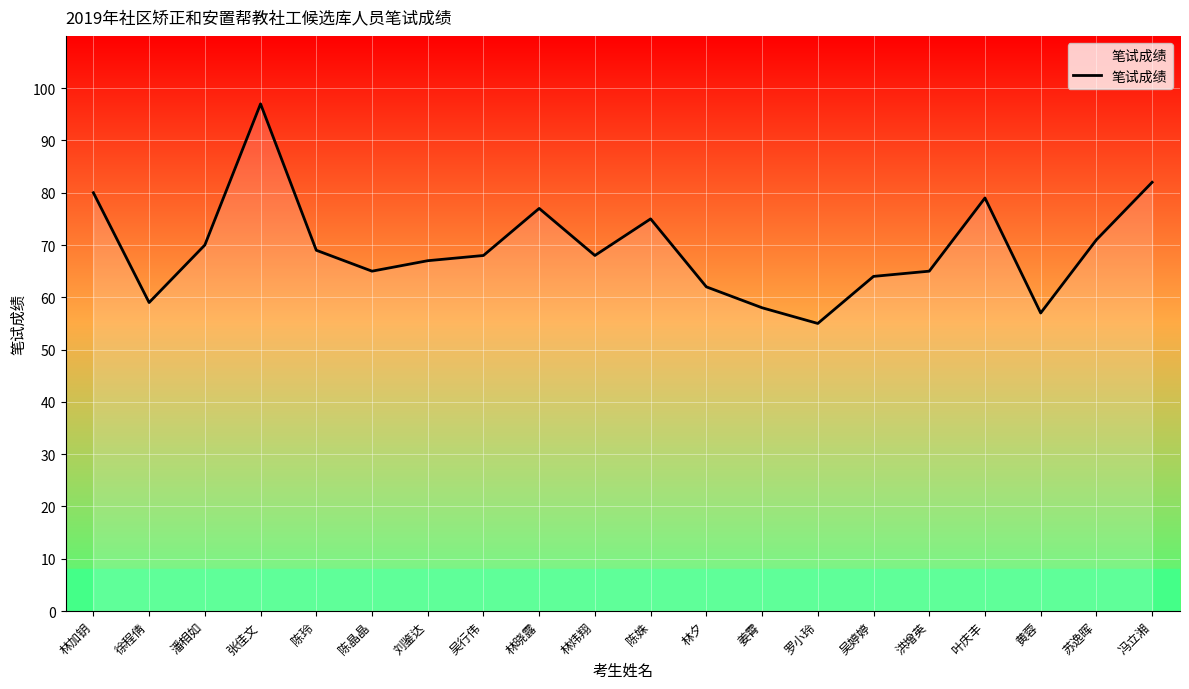

True or false: the data shows 65 at 陈晶晶.

True